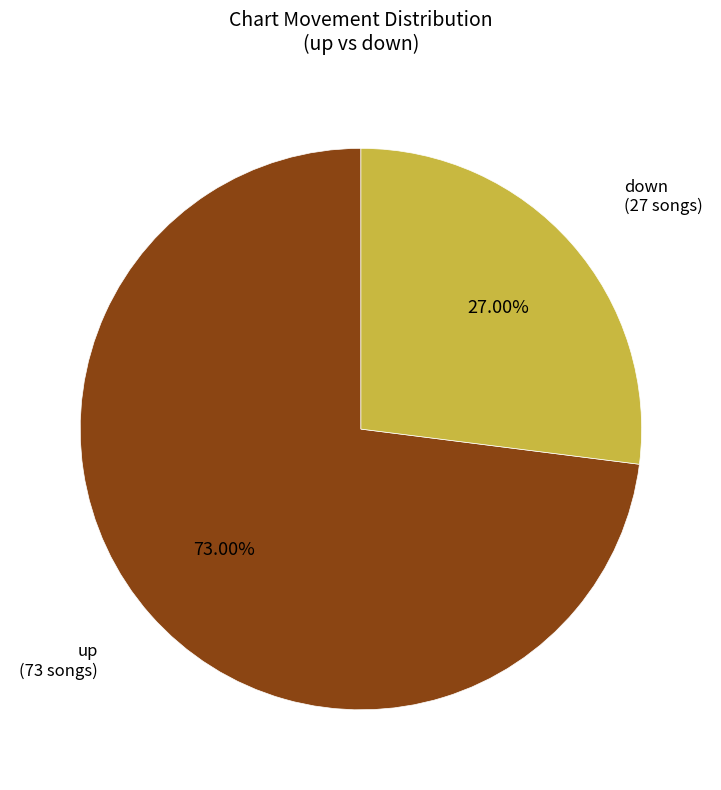

Which category accounts for the majority?

up